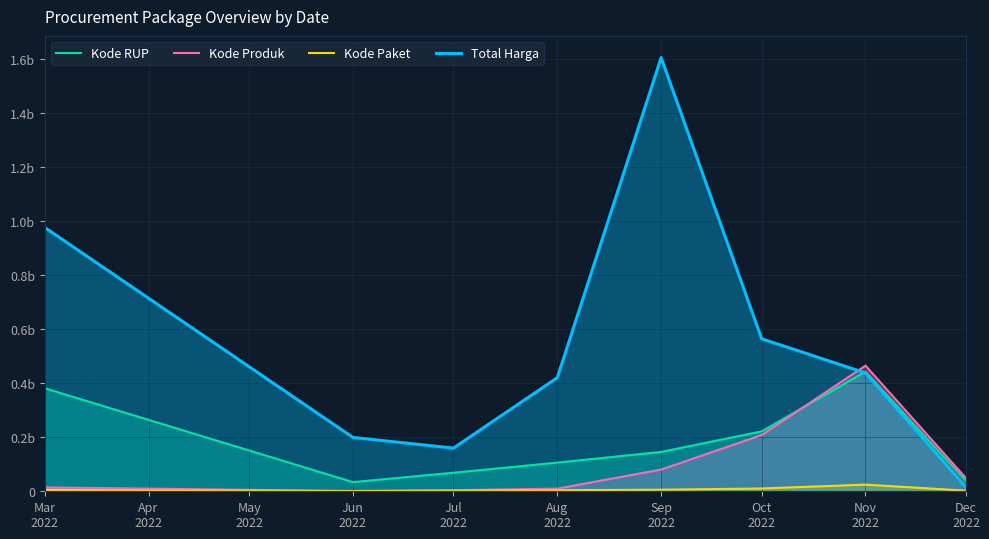

Where is the first local maximum for Total Harga?

Sep
2022